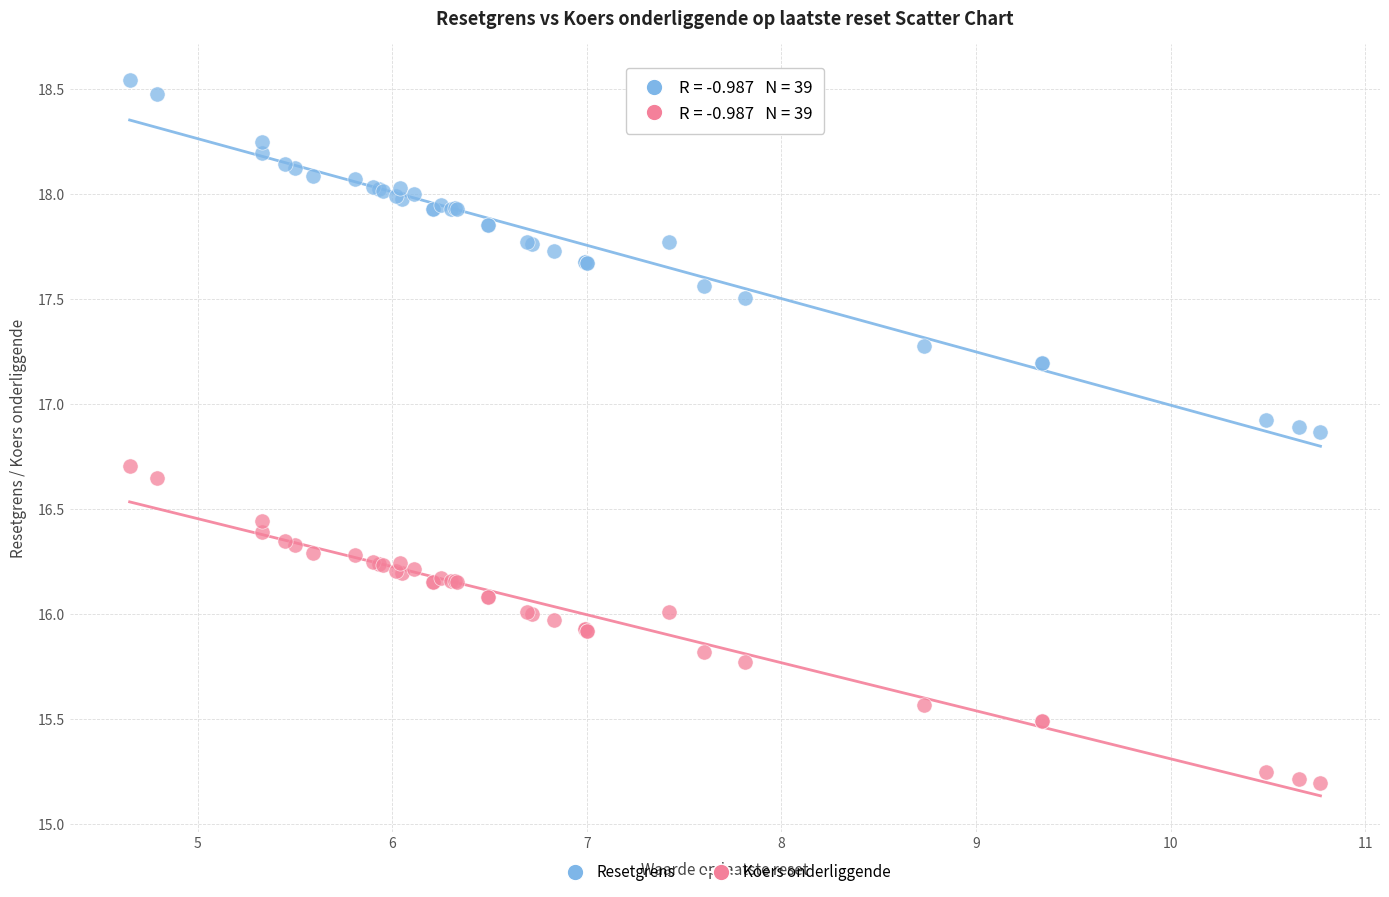

What are all the series names shown in the legend?

Resetgrens, Koers onderliggende